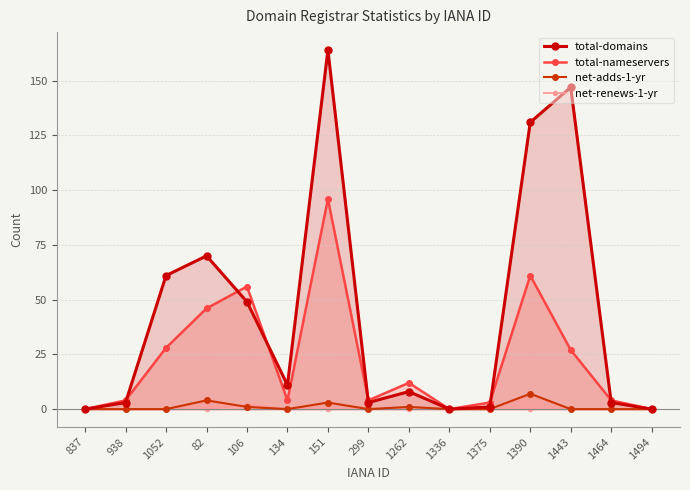

List the labels in order of net-adds-1-yr value, smallest first.

837, 938, 1052, 134, 299, 1336, 1375, 1443, 1464, 1494, 106, 1262, 151, 82, 1390